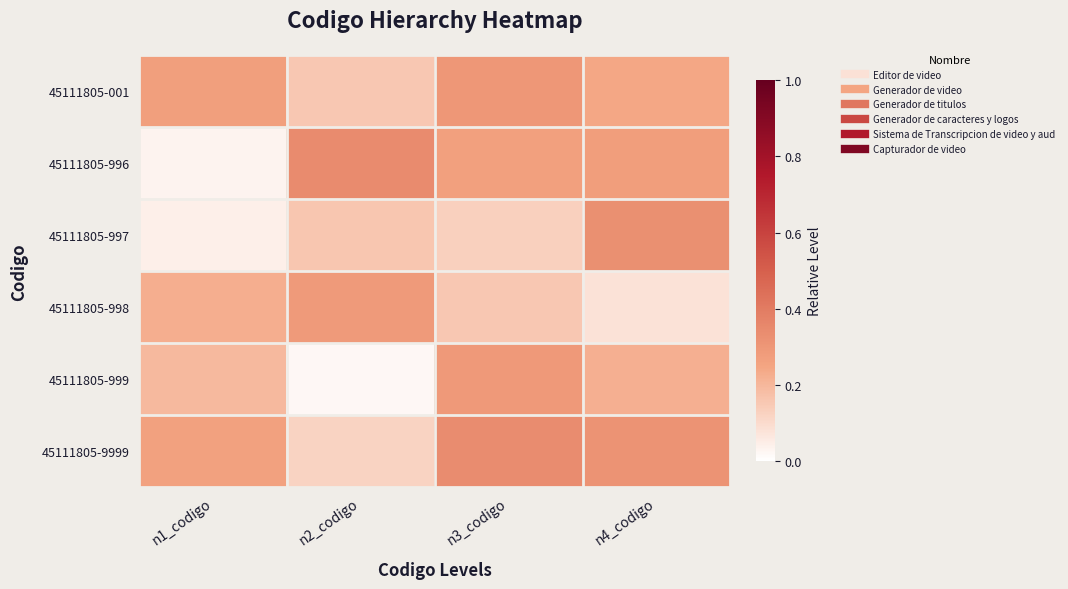

What is the difference between the highest and lowest values at n3_codigo?

0.2